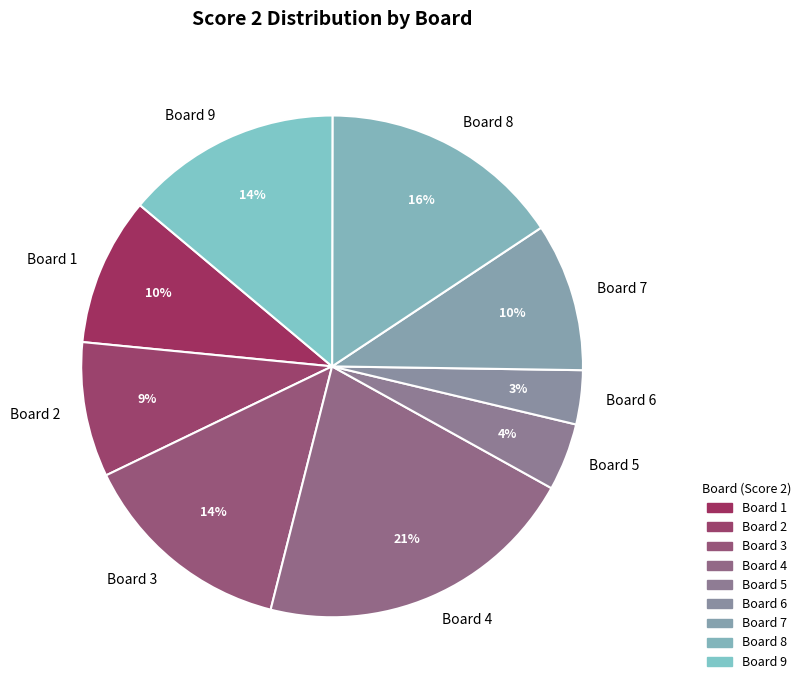

Is it true that Board 9 is 20% of the pie?

False